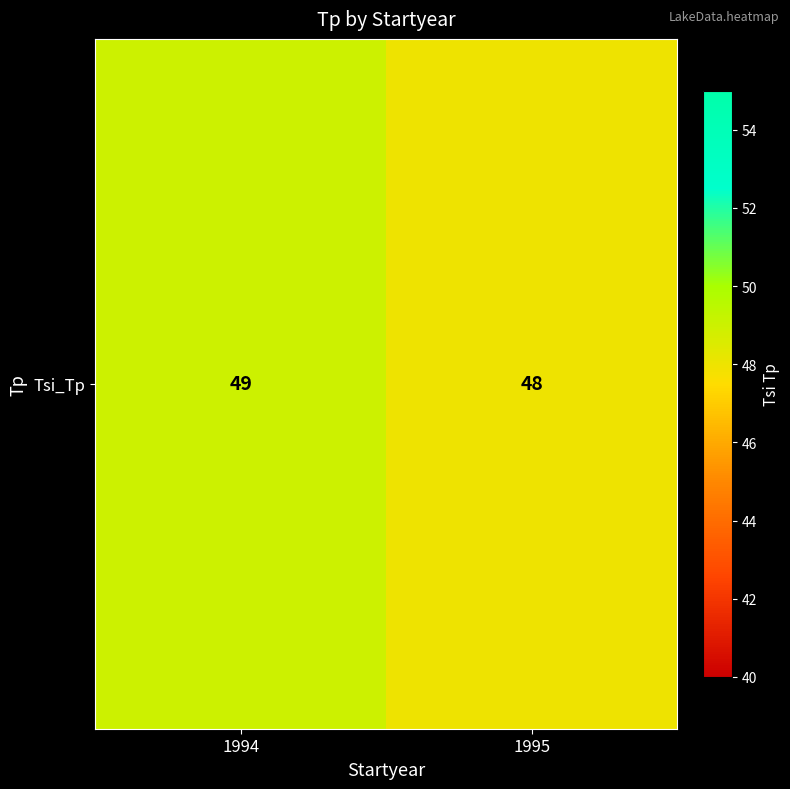

Rank the categories by value from lowest to highest.

1995, 1994